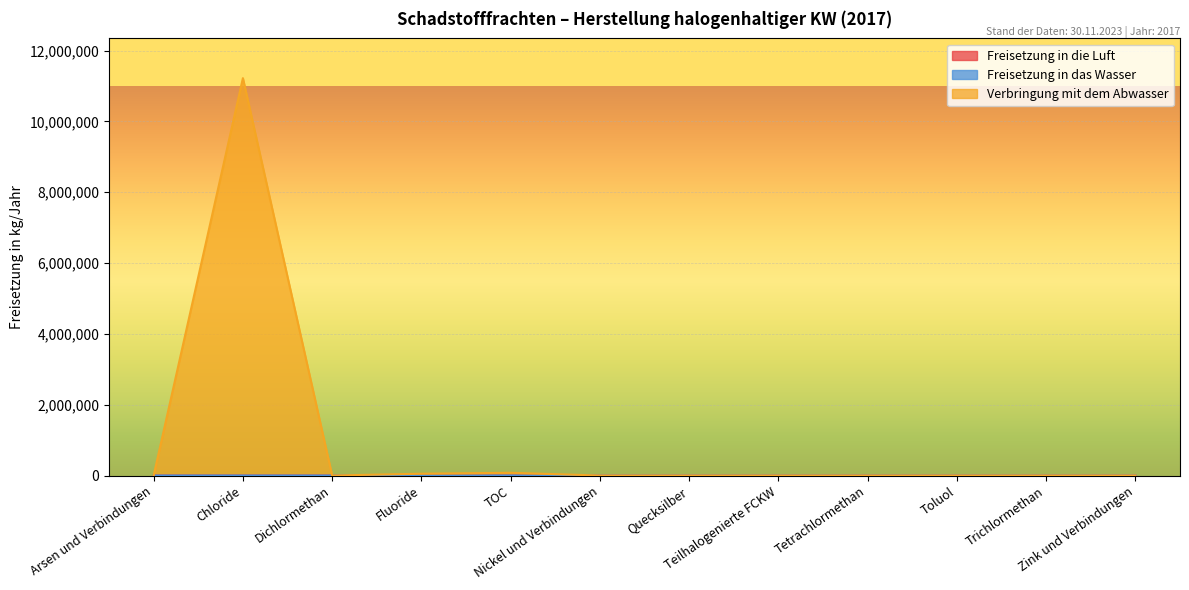

How many lines are shown in the chart?

3